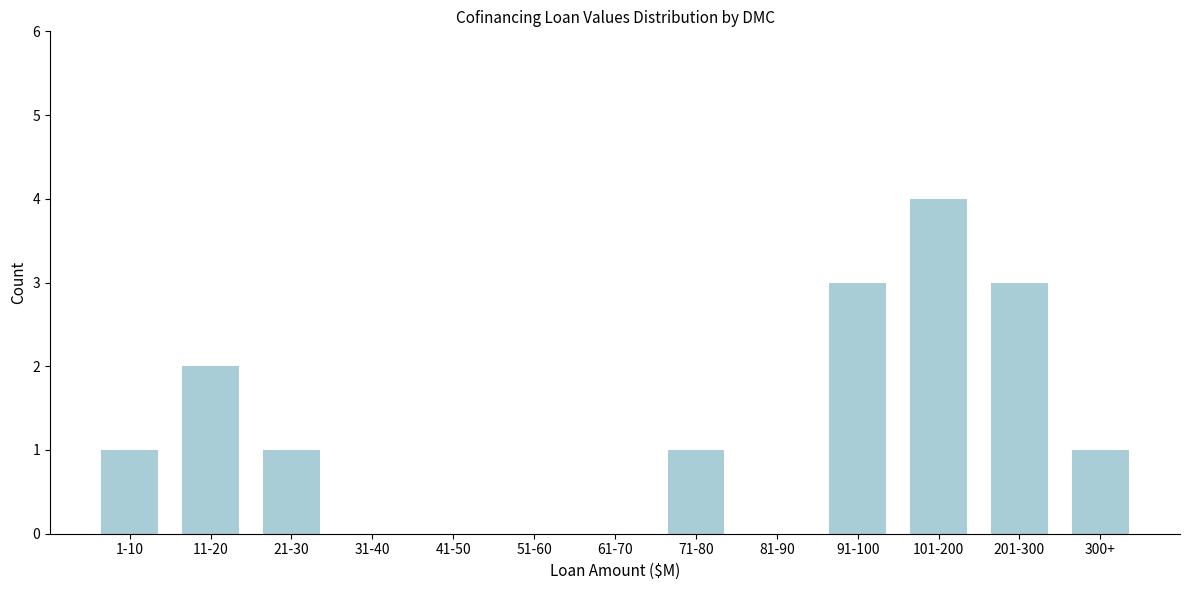

Reading left to right, list all the values displayed in this chart.

1-10=1	11-20=2	21-30=1	31-40=0	41-50=0	51-60=0	61-70=0	71-80=1	81-90=0	91-100=3	101-200=4	201-300=3	300+=1